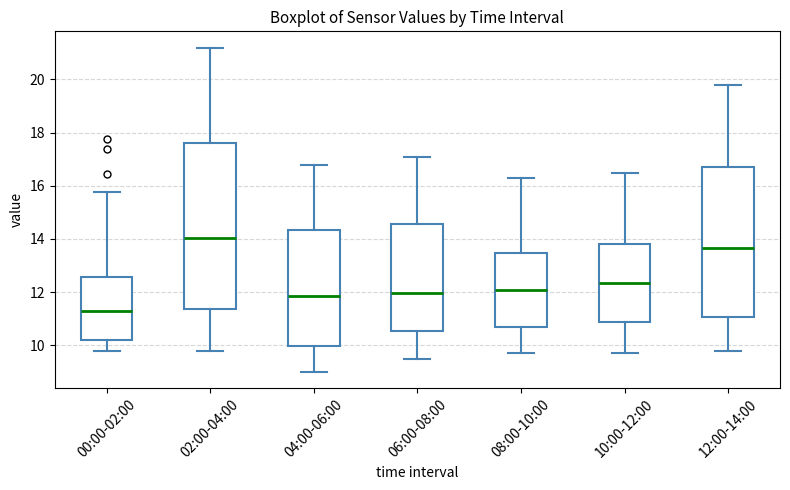

Where does the lower whisker of the box for 10:00-12:00 end on the y-axis? The values are not printed on the chart, so give them approximately, as read against the axis.

9.8